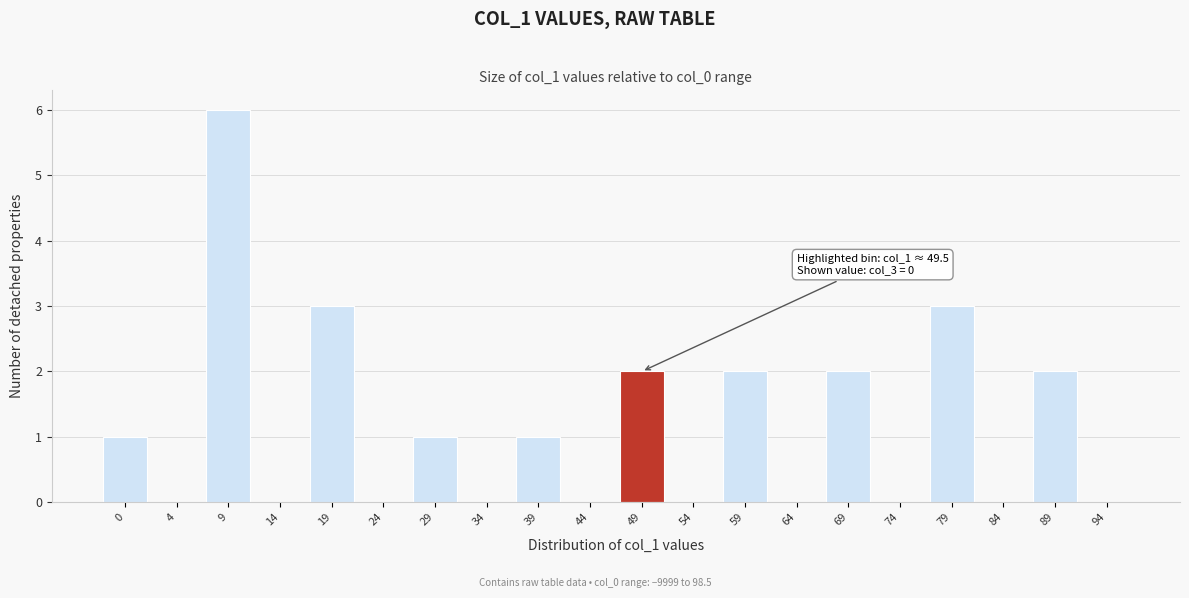

What is the greatest value displayed?

6